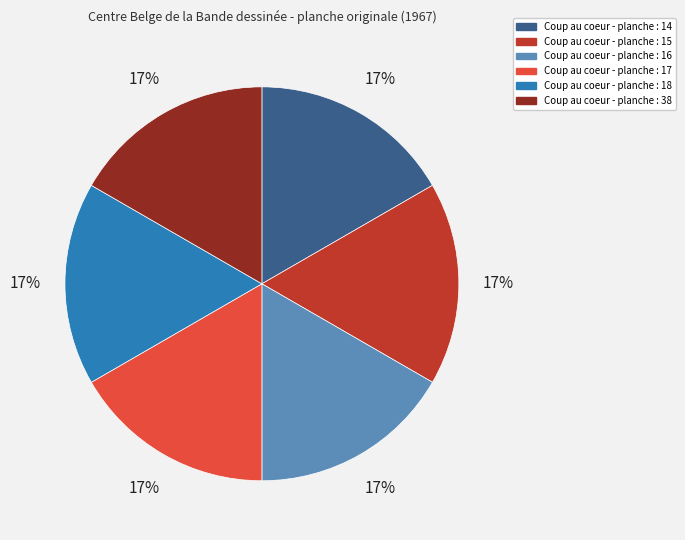

To the nearest percent, what portion does Coup au coeur - planche : 18 represent?

17%